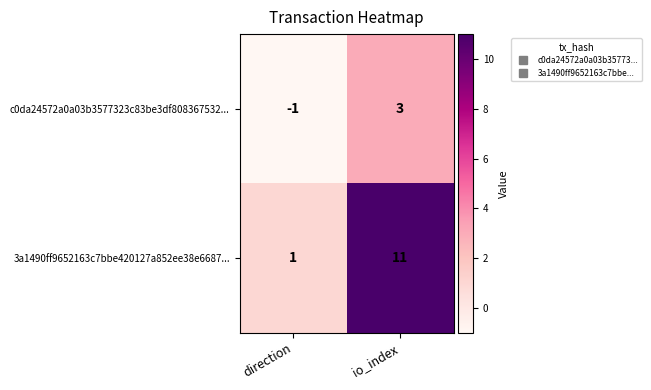

How many series are shown in this chart?

2